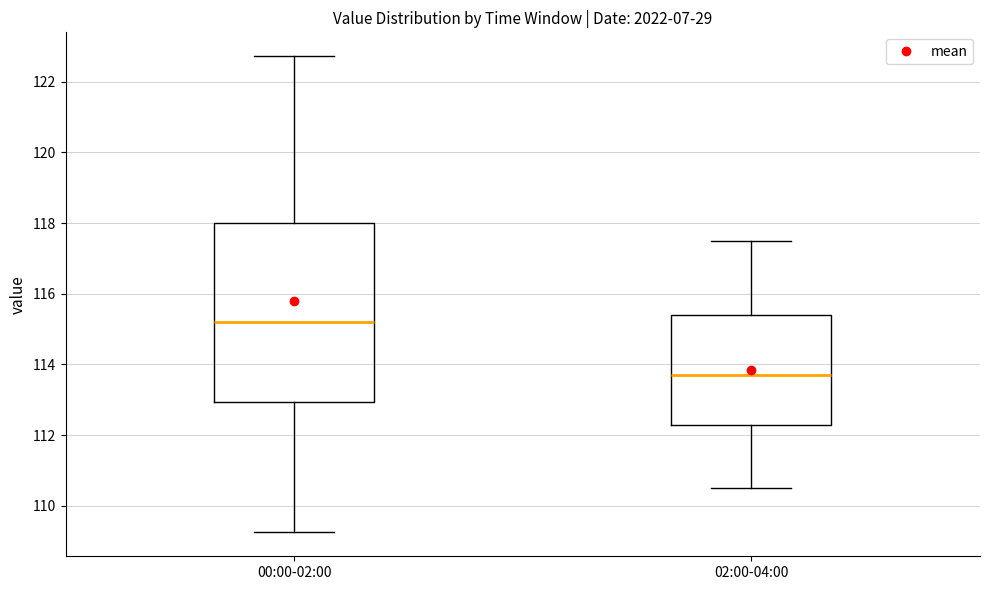

Where is the upper edge of the box for 00:00-02:00 on the y-axis? The values are not printed on the chart, so give them approximately, as read against the axis.

118.0